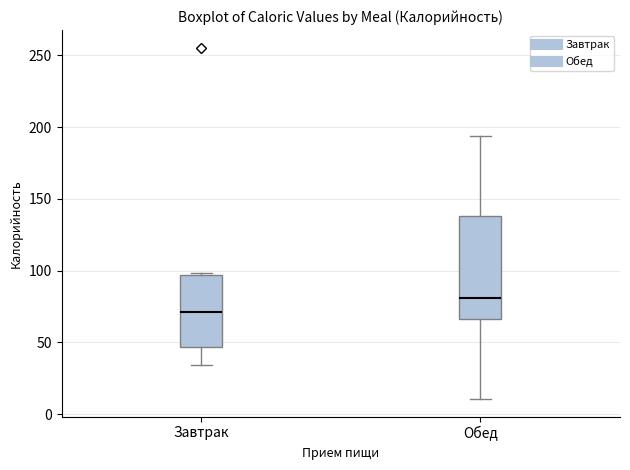

Where does the median line of the box for Обед sit on the y-axis? The values are not printed on the chart, so give them approximately, as read against the axis.

80